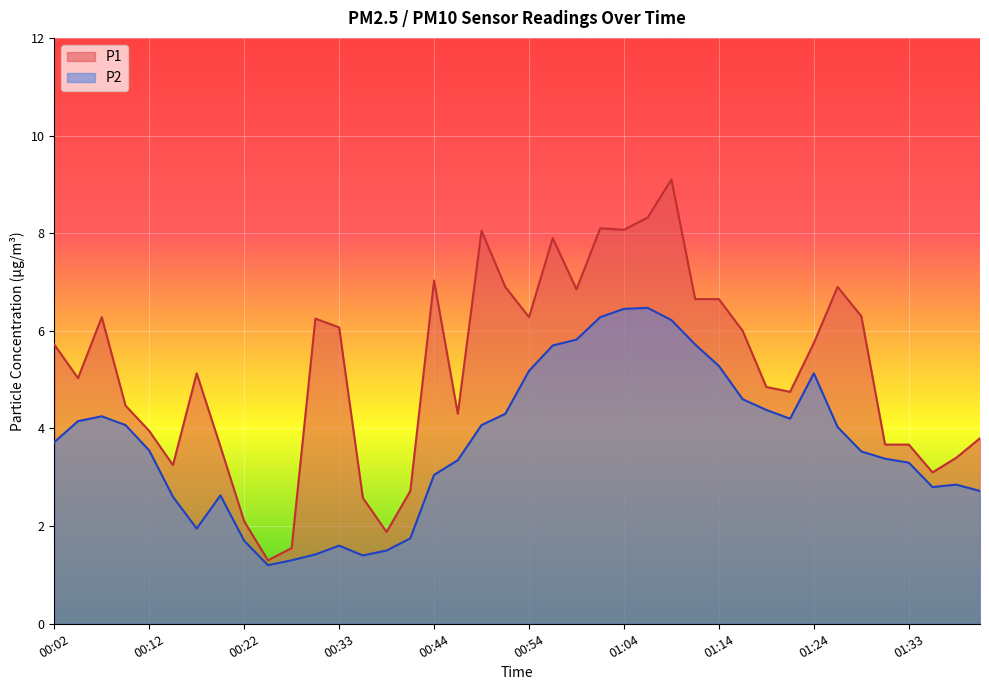

Which has a higher value, 00:39 or 01:38?

01:38